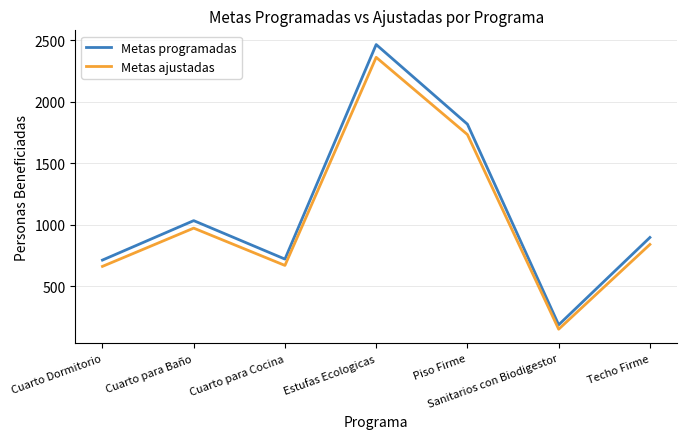

At which category does the chart reach its minimum across all series?

Sanitarios con Biodigestor